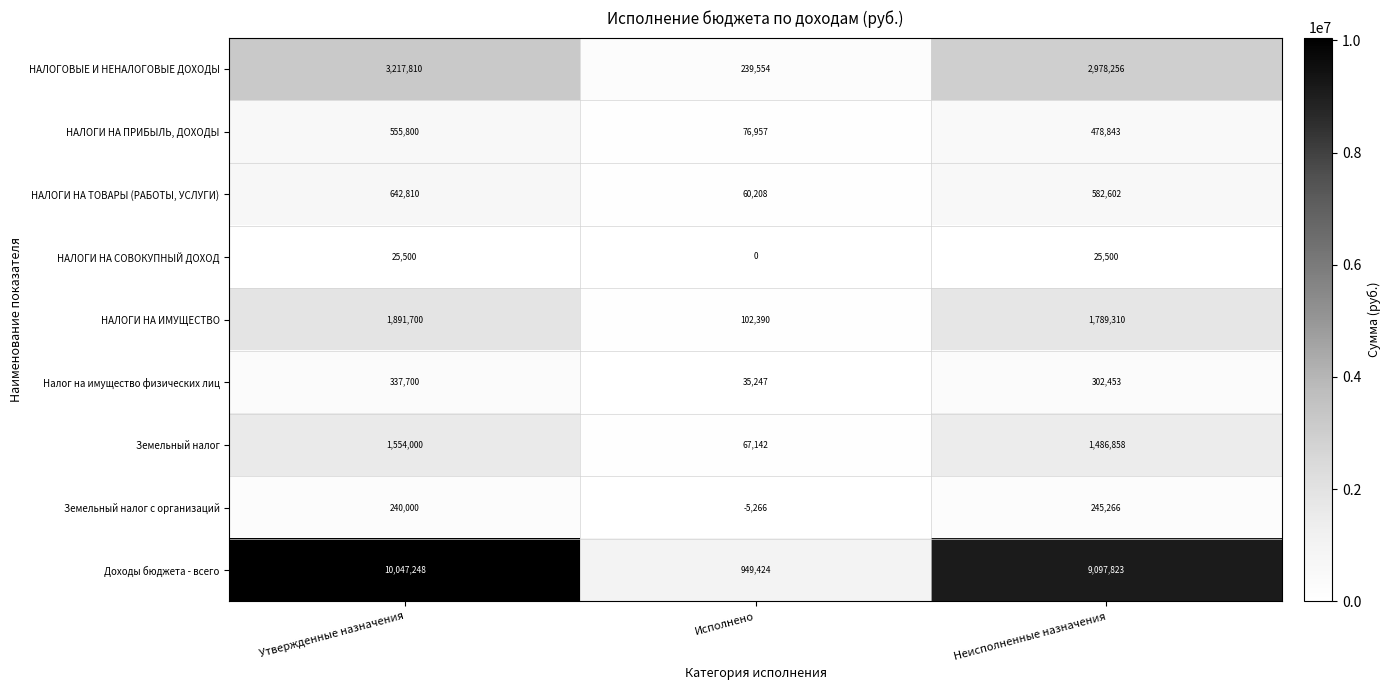

True or false: НАЛОГОВЫЕ И НЕНАЛОГОВЫЕ ДОХОДЫ has a value of 239554 at Исполнено.

True